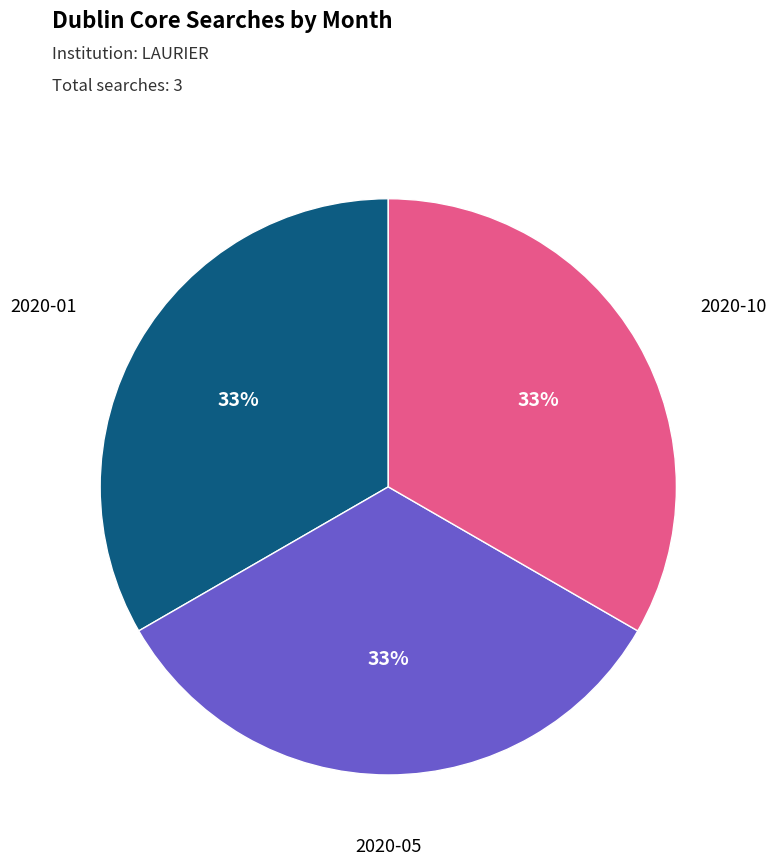

To the nearest percent, what is the average slice percentage?

33%